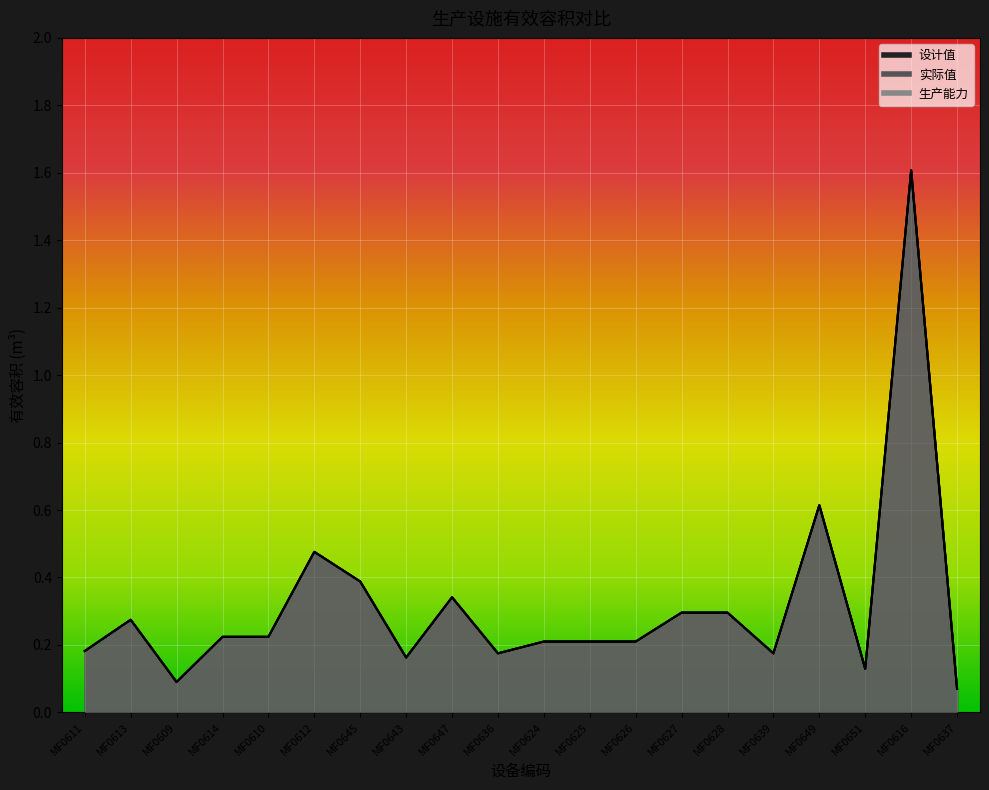

At how many categories does at least one series exceed 0?

20